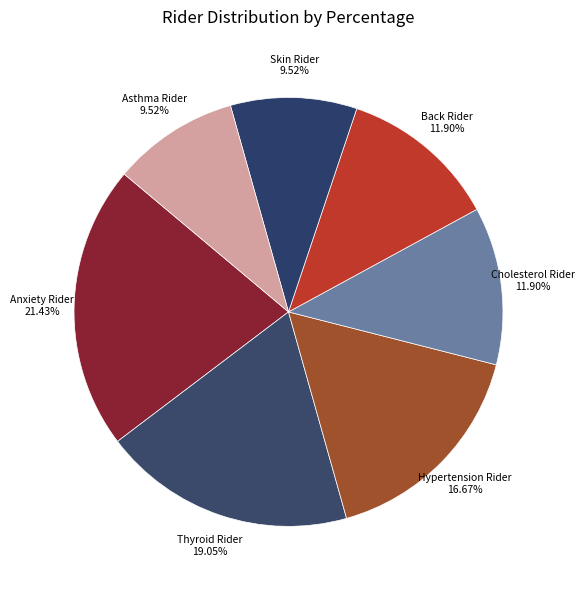

Combined, do Asthma Rider and Skin Rider account for over 50%?

No